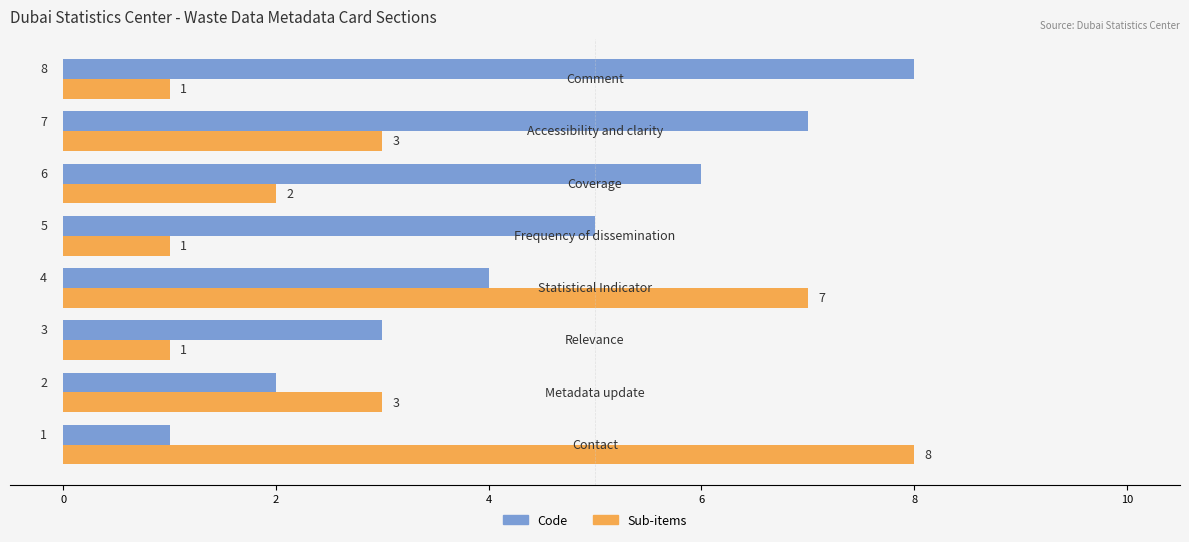

List the series in order of their overall mean, highest first.

Code, Sub-items